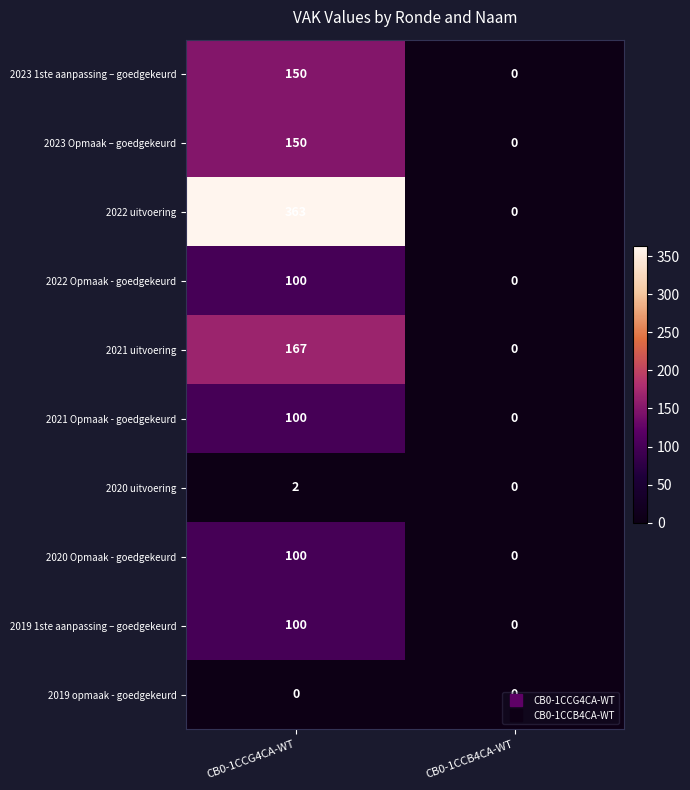

At which category is the sum across all series the highest?

CB0-1CCG4CA-WT